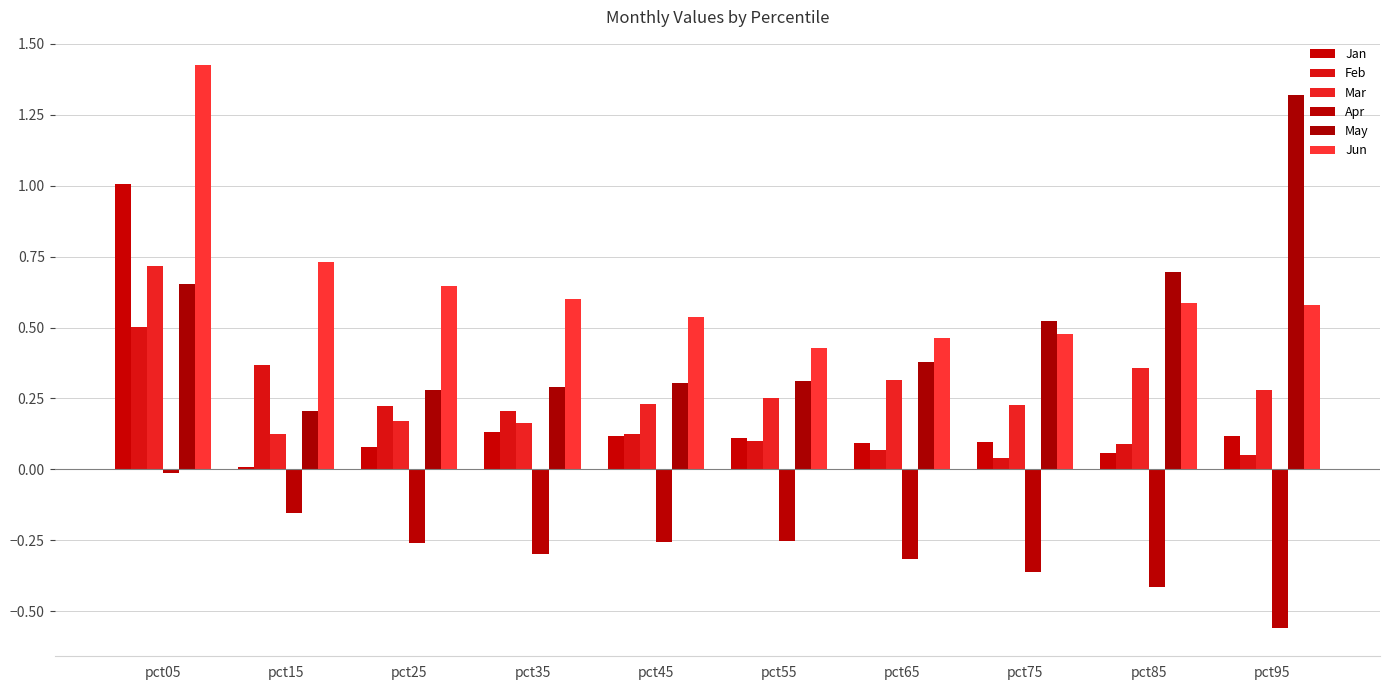

Count the Mar values in the range 0 to 1.

10